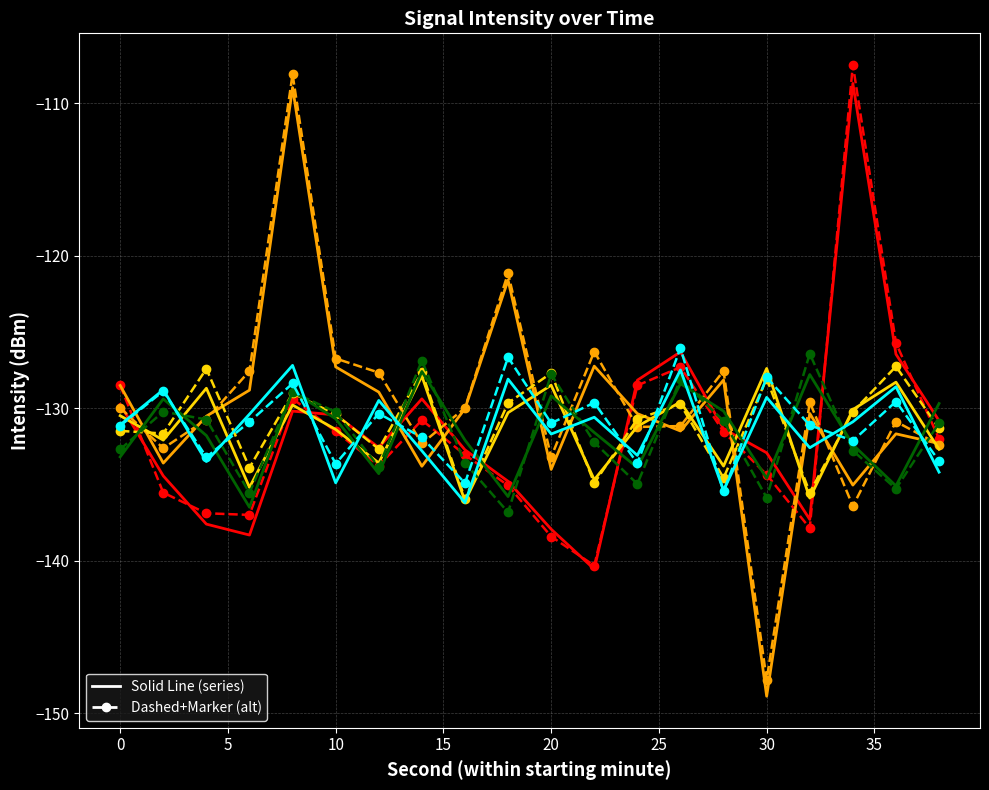

Reading left to right, extract all data points from this chart.

18:00: 0=-129.8	2=-134.4	4=-137.6	6=-138.3	8=-130.2	10=-130.4	12=-132.6	14=-129.4	16=-132.7	18=-134.8	20=-137.9	22=-140.6	24=-128.2	26=-126.3	28=-131.4	30=-132.9	32=-137.3	34=-108.7	36=-126.5	38=-130.8
18:01: 0=-128.5	2=-133.6	4=-130.5	6=-128.8	8=-109.0	10=-127.3	12=-129.0	14=-133.8	16=-130.0	18=-121.6	20=-134.0	22=-127.3	24=-130.4	26=-131.5	28=-128.2	30=-148.9	32=-130.4	34=-135.0	36=-131.7	38=-132.3
18:02: 0=-130.5	2=-132.1	4=-128.7	6=-135.2	8=-129.8	10=-131.4	12=-133.6	14=-127.9	16=-136.1	18=-130.3	20=-128.5	22=-134.7	24=-131.2	26=-129.6	28=-133.8	30=-127.4	32=-135.9	34=-130.1	36=-128.3	38=-132.7
18:03: 0=-133.2	2=-129.4	4=-131.8	6=-136.5	8=-128.9	10=-130.7	12=-134.3	14=-127.6	16=-132.1	18=-135.8	20=-129.2	22=-131.6	24=-133.9	26=-128.4	28=-130.2	30=-134.6	32=-127.8	34=-132.4	36=-135.1	38=-129.7
18:04: 0=-131.1	2=-128.8	4=-133.5	6=-130.4	8=-127.2	10=-134.9	12=-129.5	14=-132.8	16=-136.2	18=-128.1	20=-131.7	22=-130.6	24=-133.1	26=-127.5	28=-135.4	30=-129.3	32=-132.6	34=-130.9	36=-128.6	38=-134.2